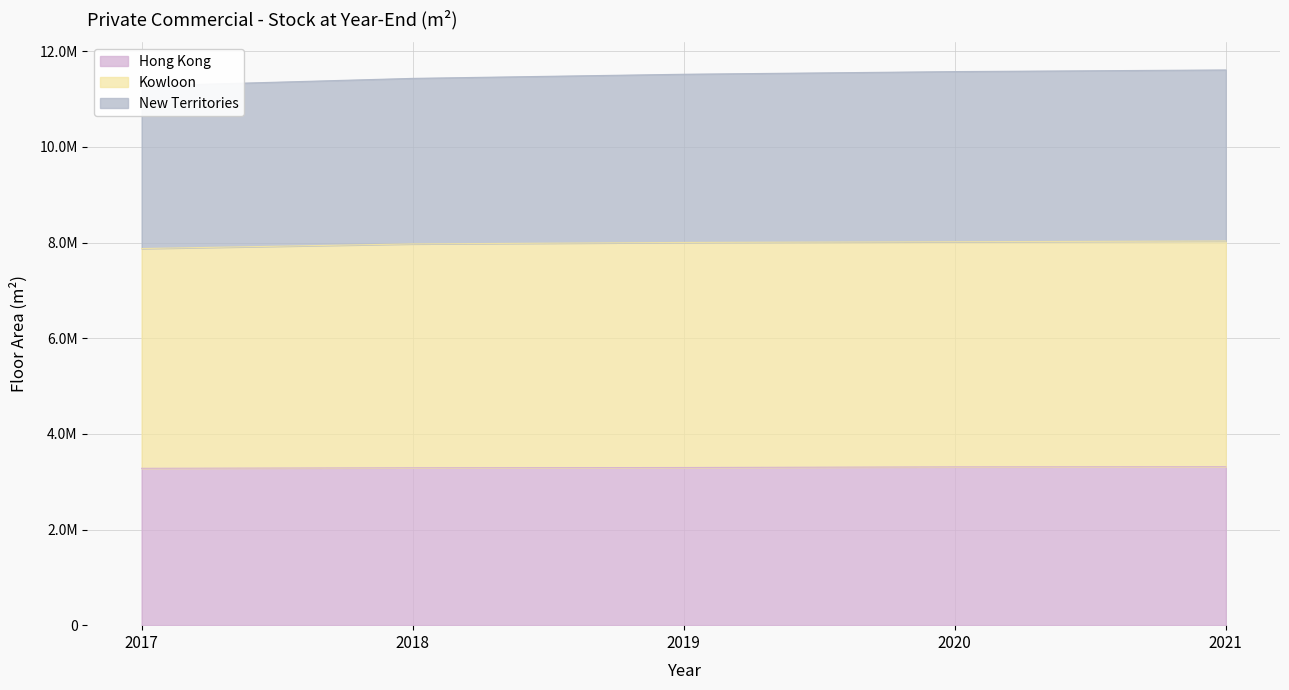

Does the chart have visible grid lines?

Yes